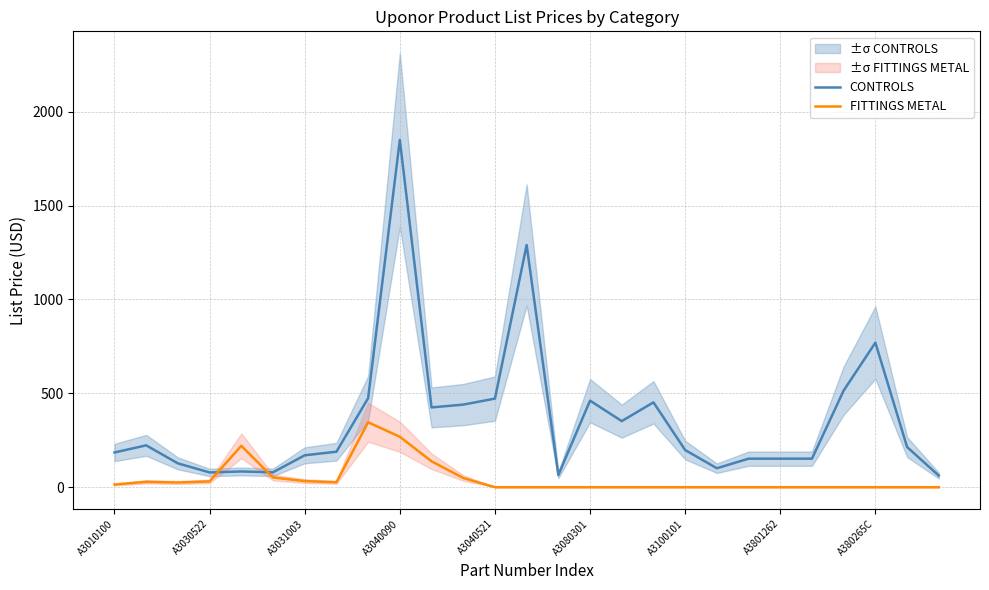

The FITTINGS METAL series shows 447.3 at A3040090. True or false?

False